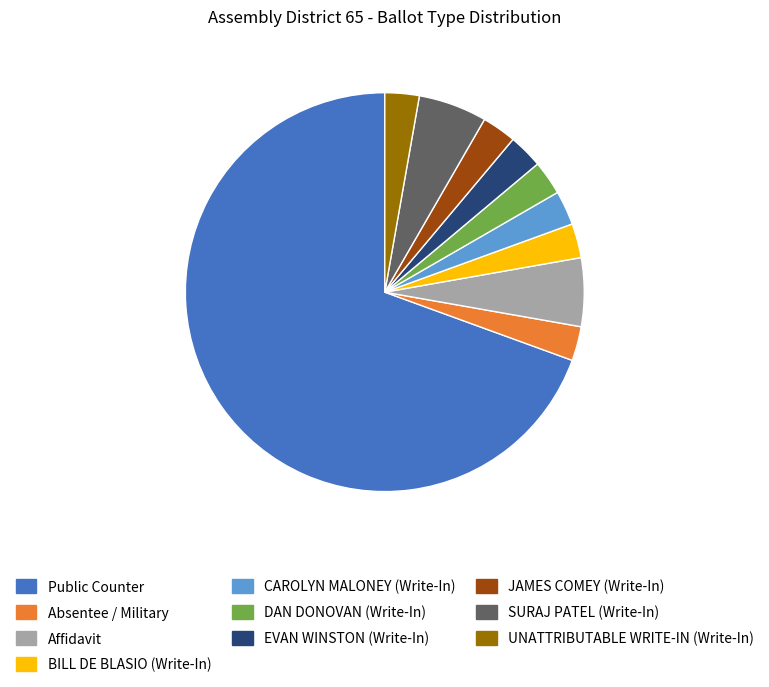

Is it true that CAROLYN MALONEY (Write-In) is 3% of the pie?

True